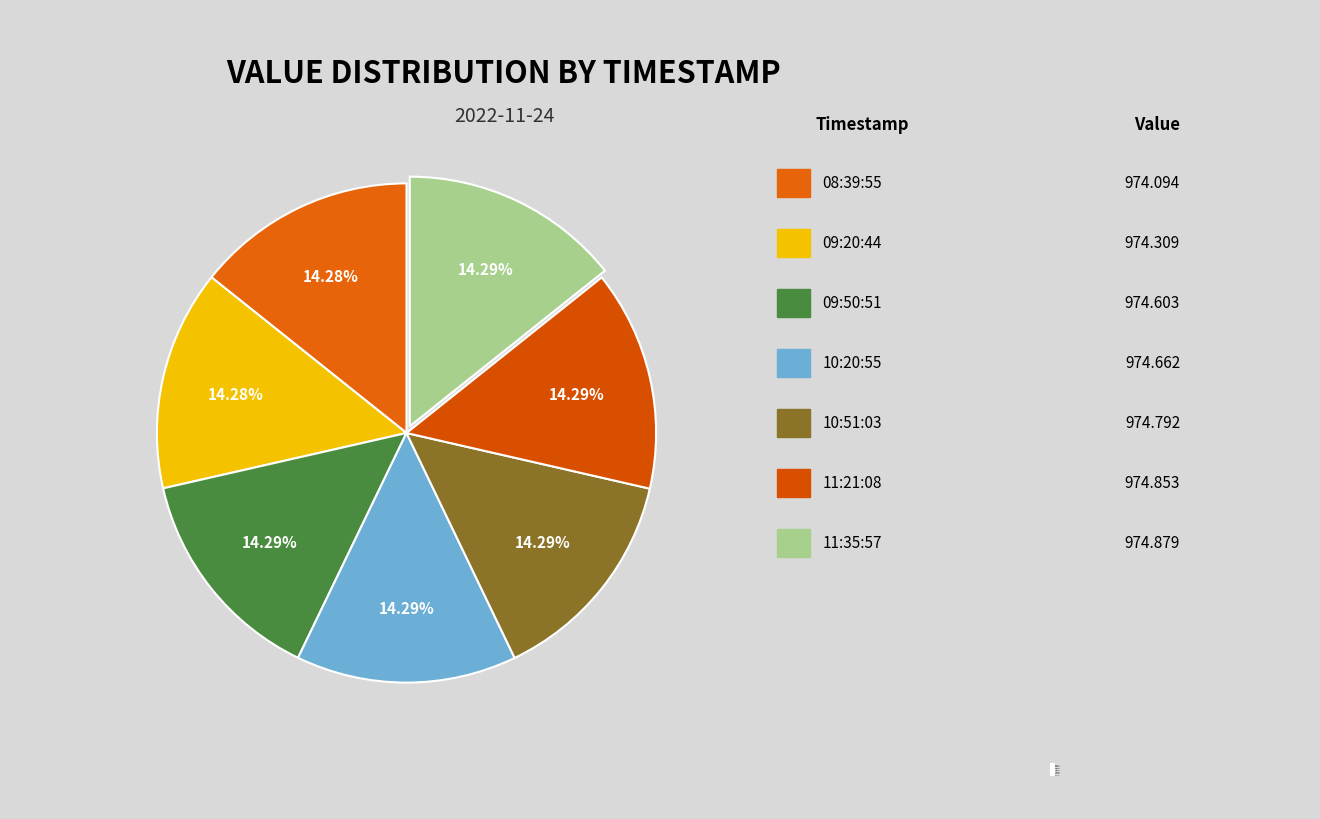

How many slices are in this pie chart?

7